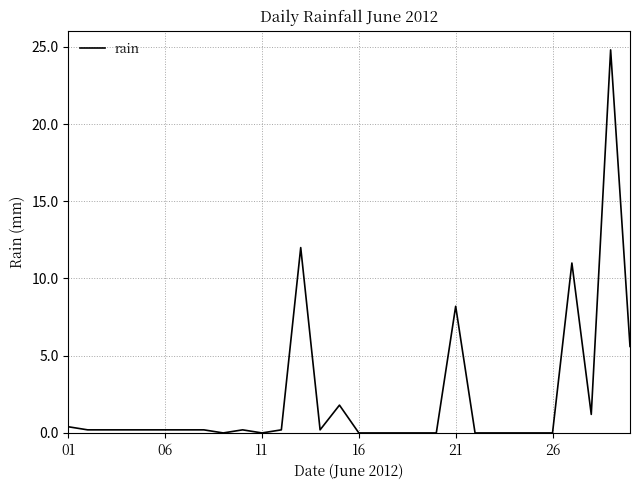

What is the difference between the maximum and minimum values?

24.8